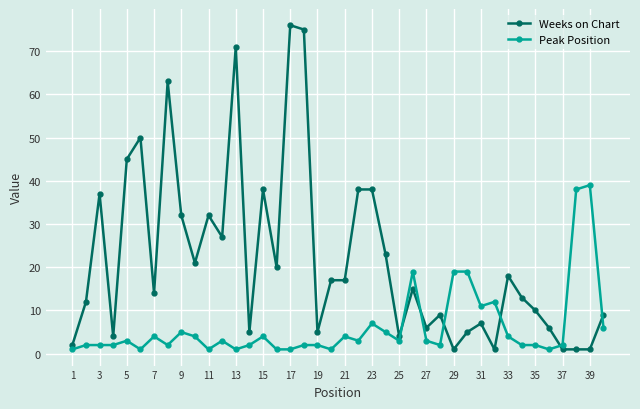

Rank the series by their average value, from lowest to highest.

Peak Position, Weeks on Chart